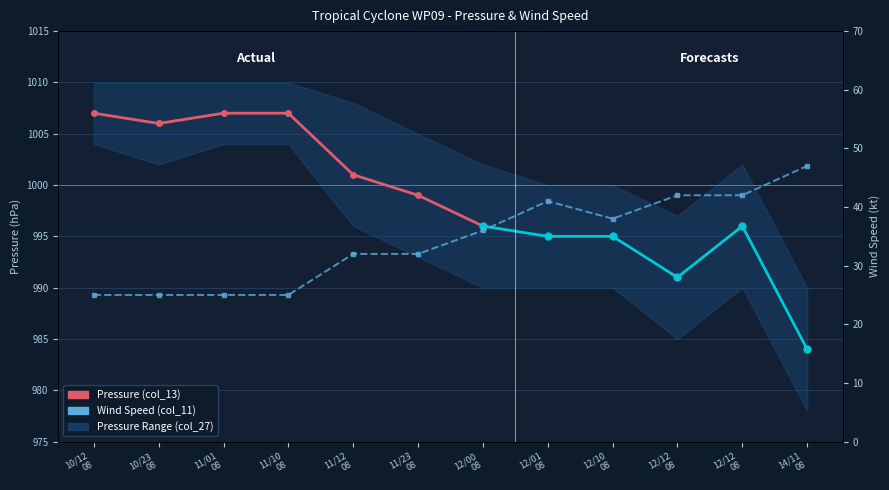

What is the average value?

34